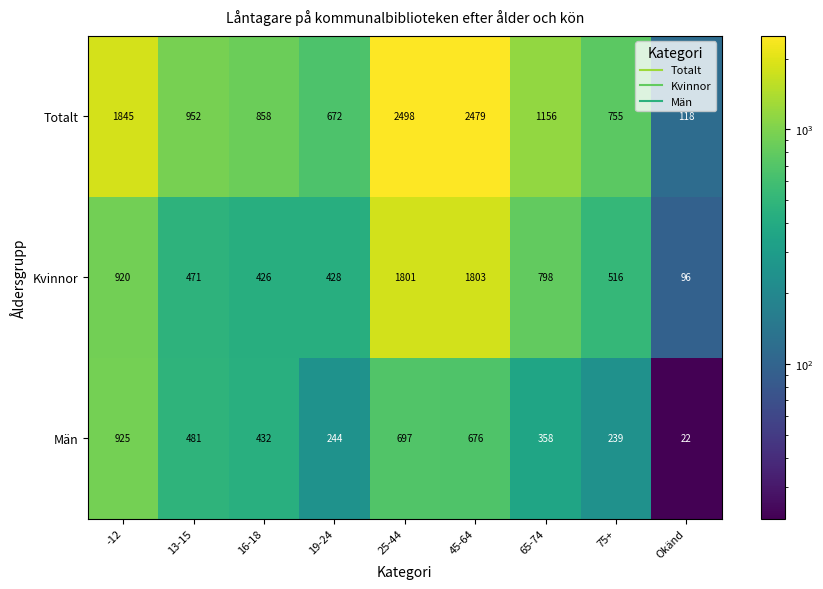

Is it true that Män equals 358 at 65-74?

True